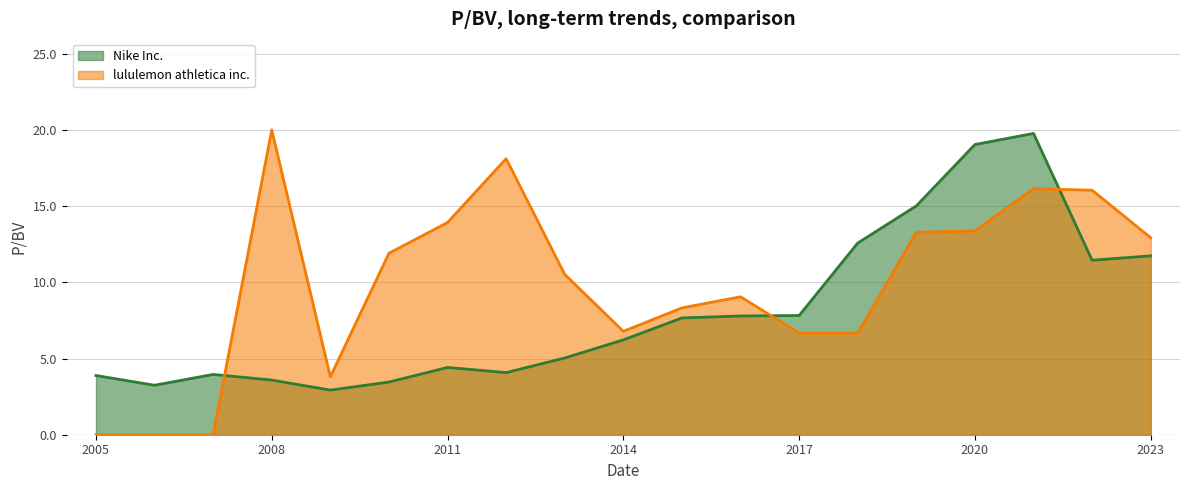

True or false: Nike Inc. and lululemon athletica inc. cross at least once.

True